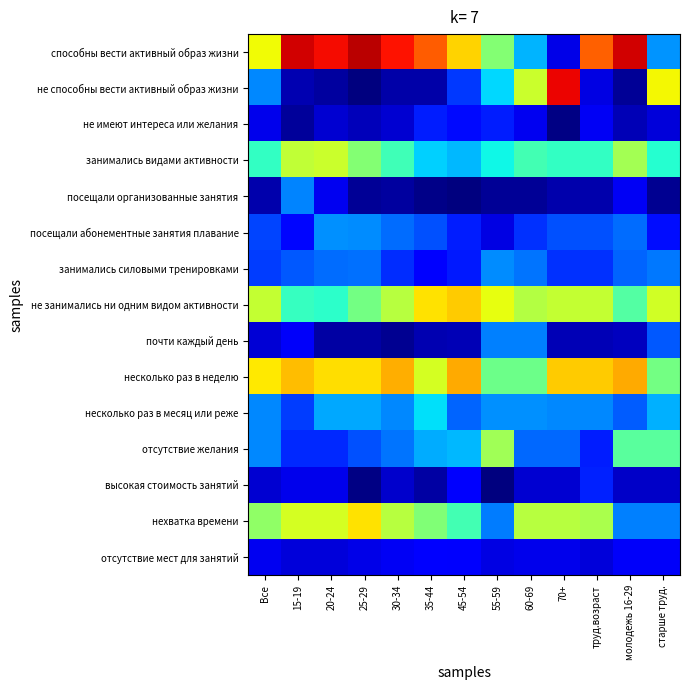

At which category is the sum across all series the highest?

15-19